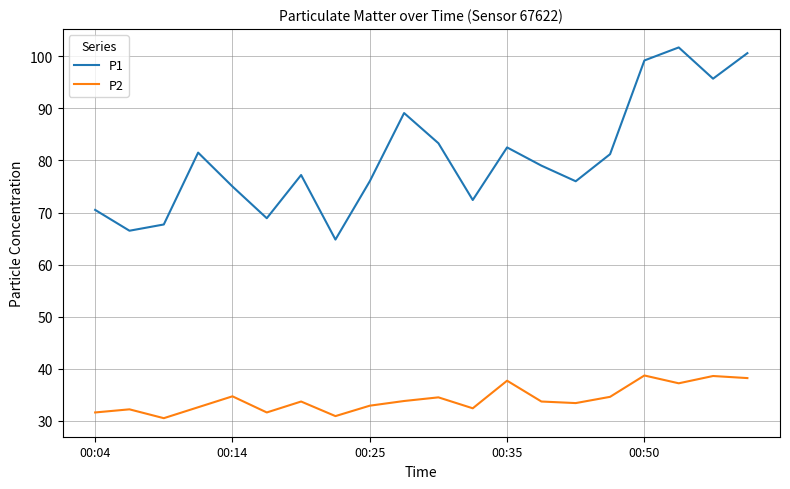

Which series has the largest range (max minus min)?

P1